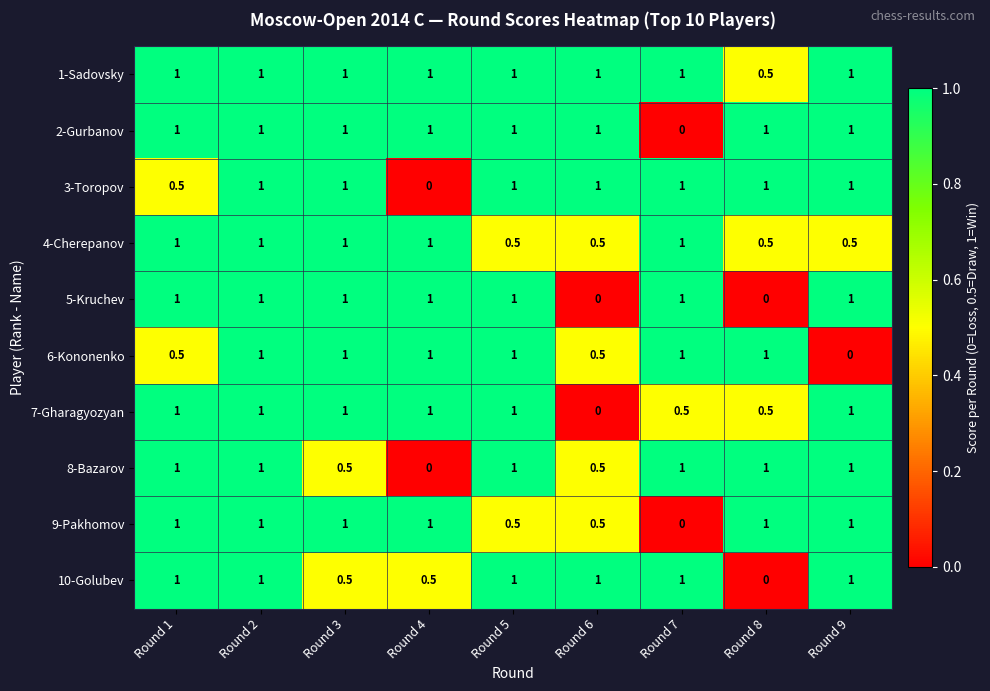

Between Round 2 and Round 9, which series saw the biggest shift?

6-Kononenko